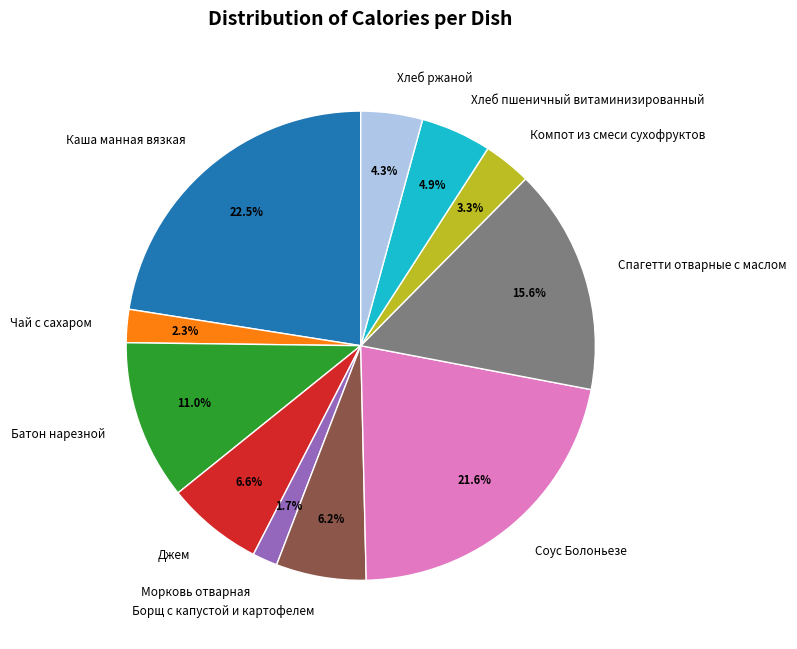

How many segments does this pie chart have?

11